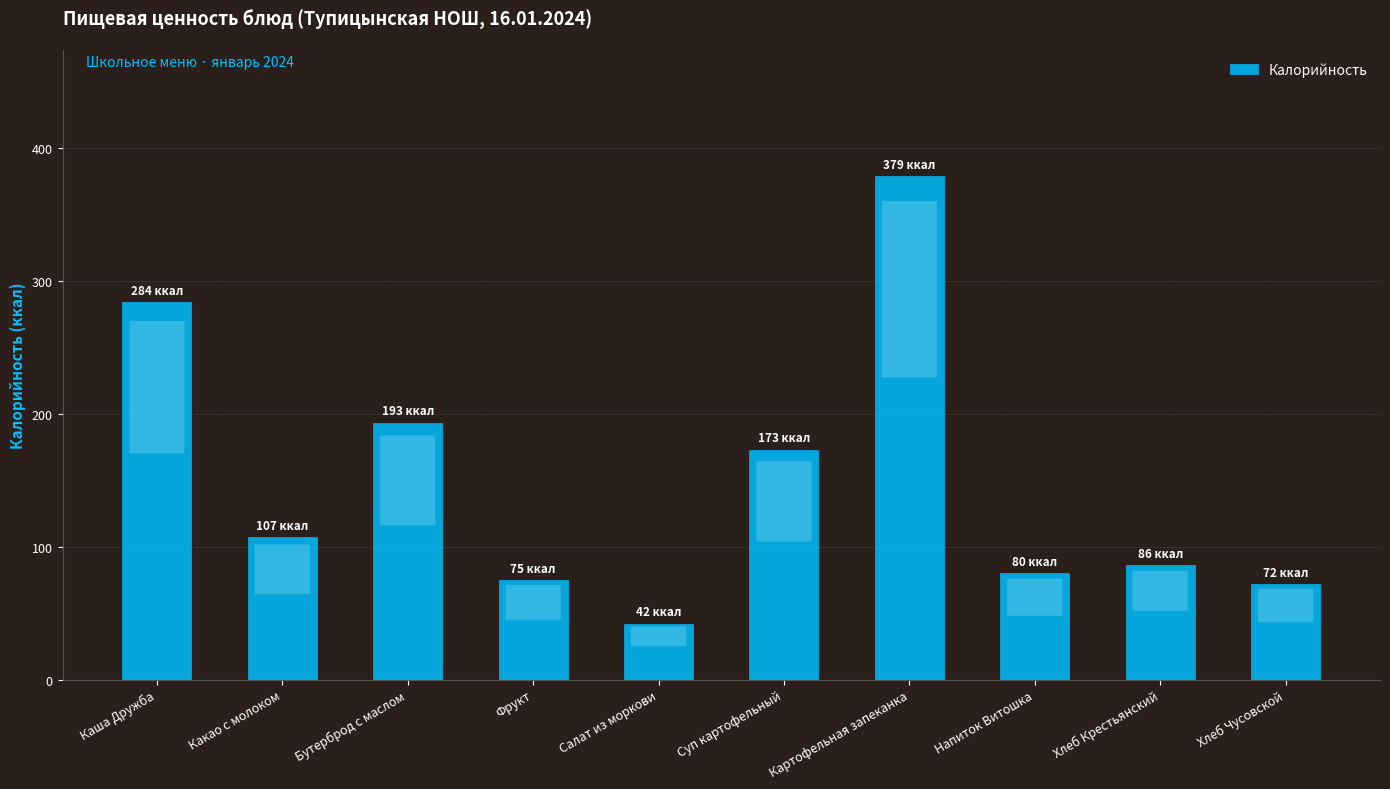

How many bars are there in total?

10